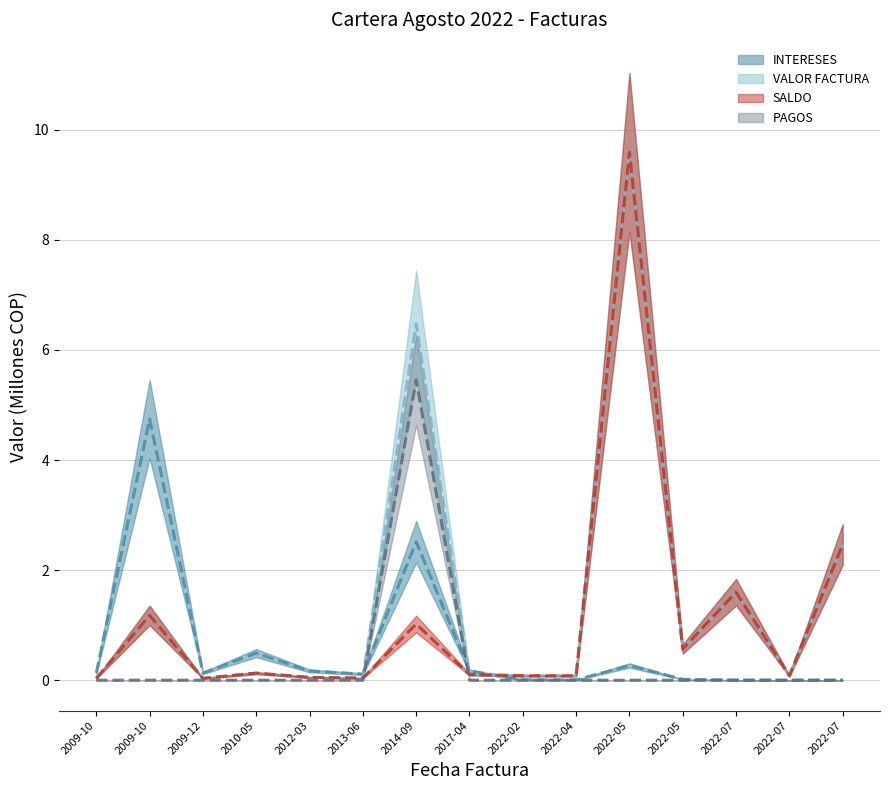

True or false: SALDO and VALOR FACTURA intersect in this chart.

False